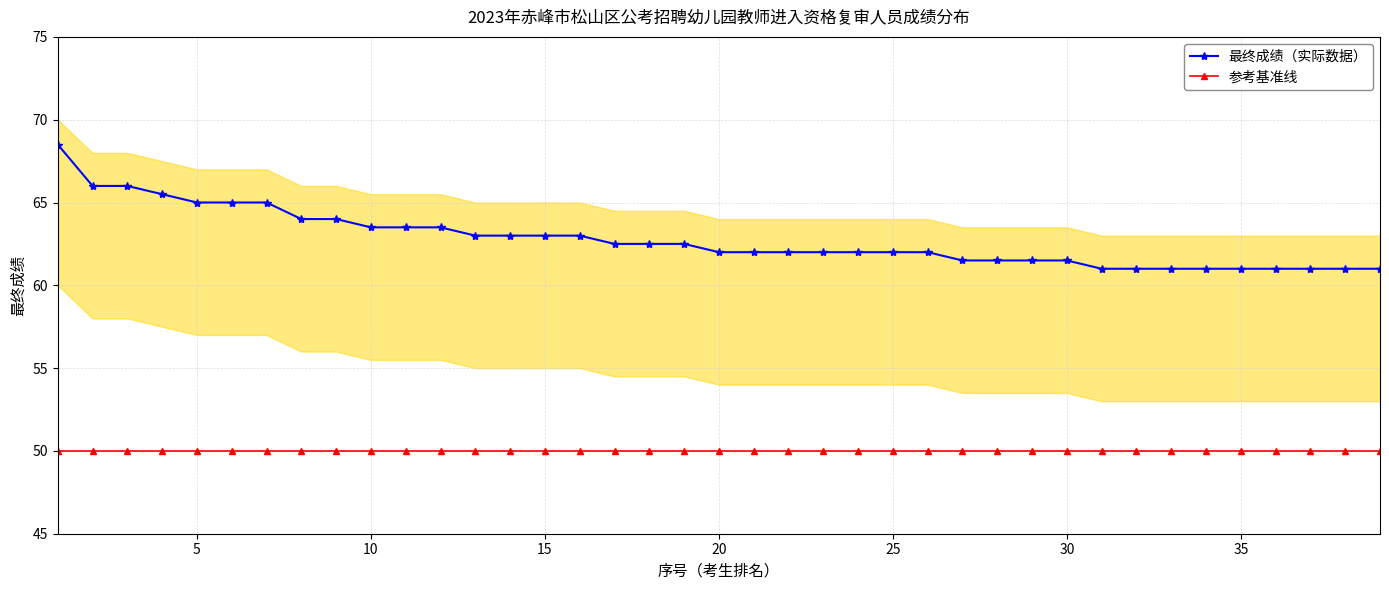

What is the greatest value displayed?

68.5